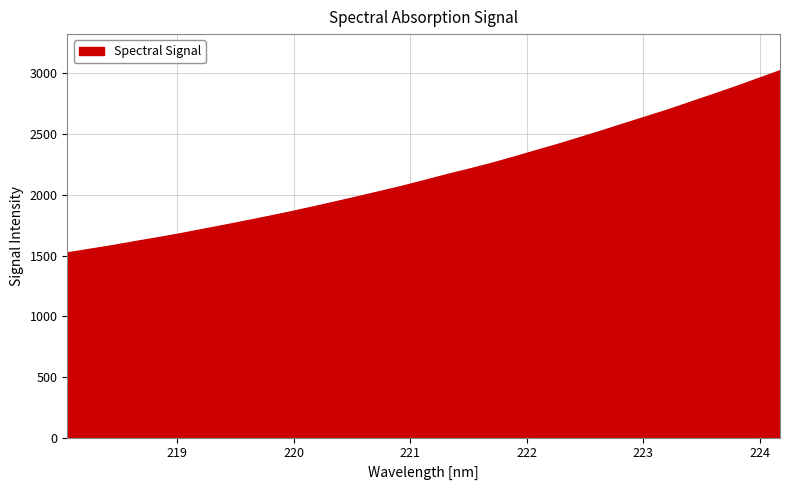

Count the number of values greater than 2116.

17